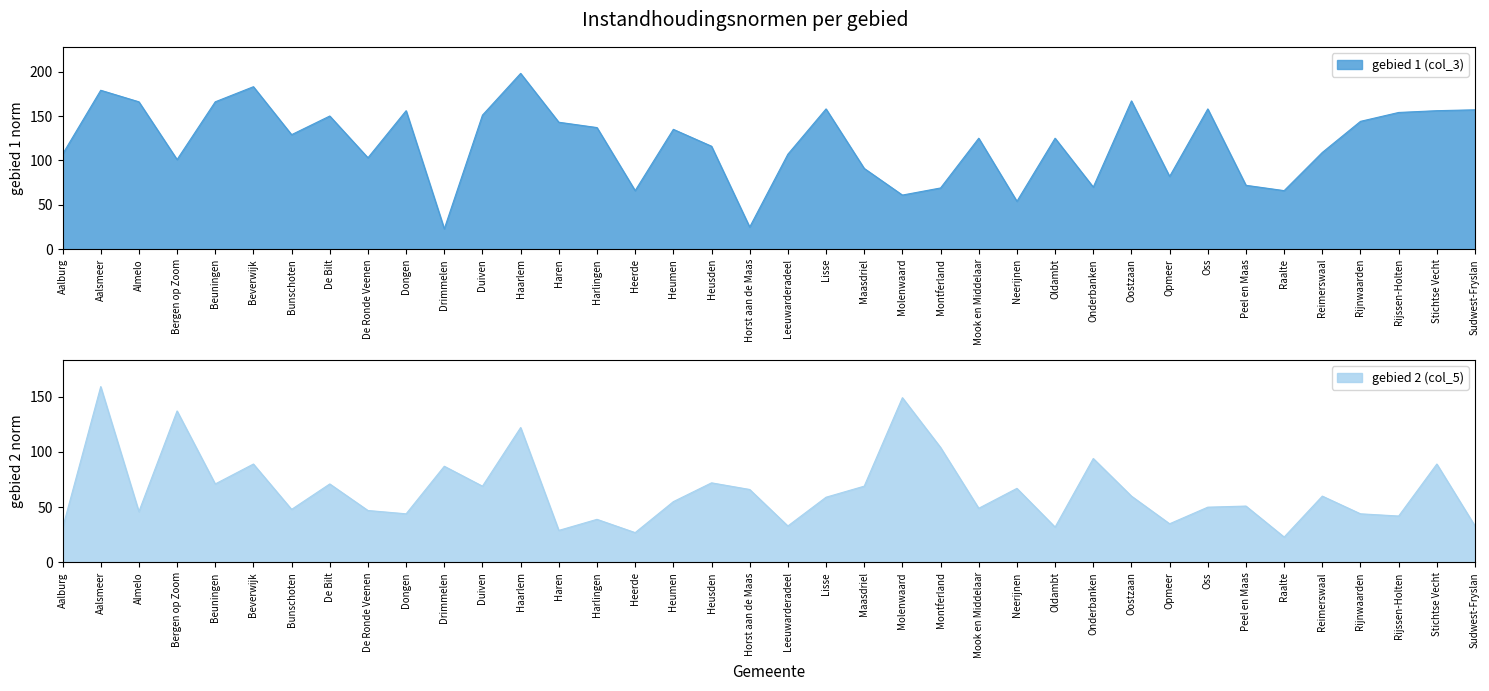

How many data points does each series have?

38